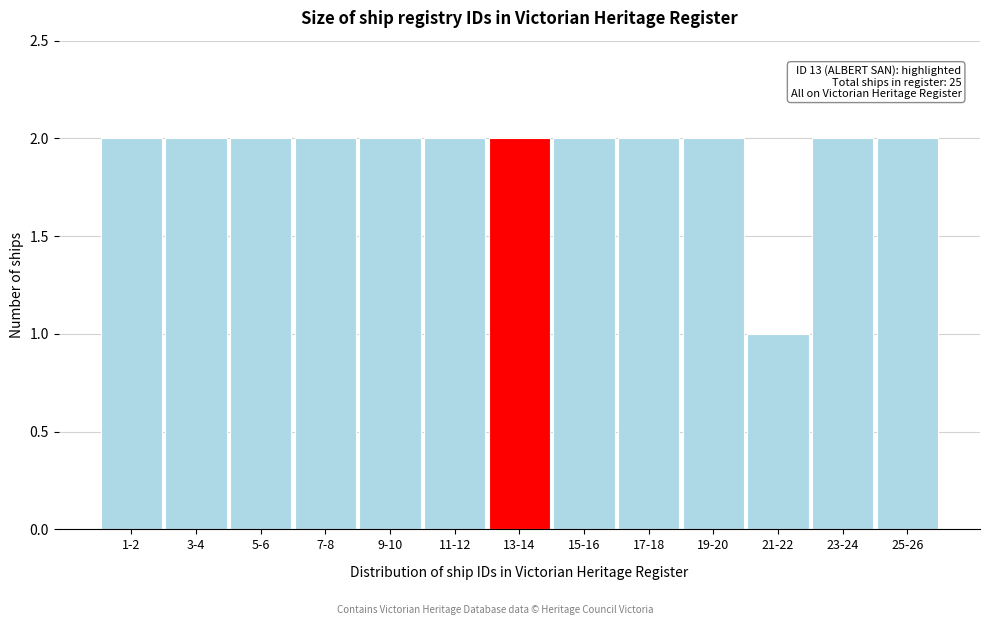

Reading left to right, transcribe all the data shown in this chart.

1-2=2	3-4=2	5-6=2	7-8=2	9-10=2	11-12=2	13-14=2	15-16=2	17-18=2	19-20=2	21-22=1	23-24=2	25-26=2